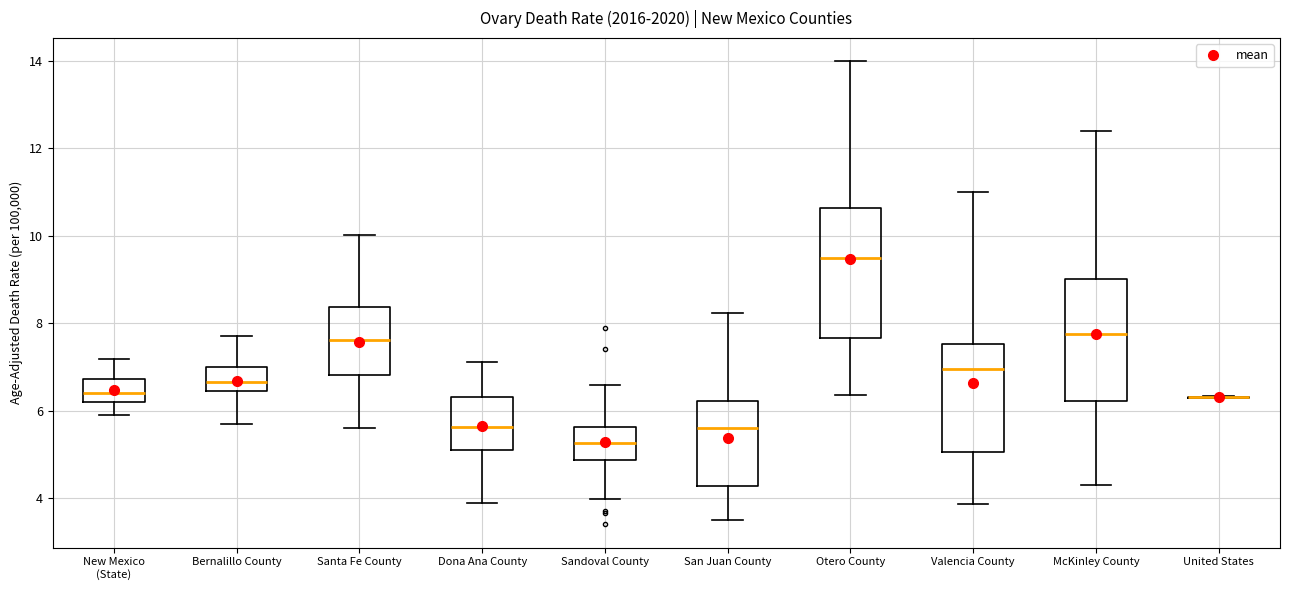

Reading left to right, read every box against the y-axis: the position of its median line, the range the box covers, and the ends of its whiskers. The values are not printed on the chart, so give them approximately, as read against the axis.

New Mexico (State): median 6.4, box 6.2 to 6.8, whiskers 6.0 to 7.2
Bernalillo County: median 6.6, box 6.4 to 7.0, whiskers 5.8 to 7.8
Santa Fe County: median 7.6, box 6.8 to 8.4, whiskers 5.6 to 10.0
Dona Ana County: median 5.6, box 5.0 to 6.4, whiskers 4.0 to 7.2
Sandoval County: median 5.2, box 4.8 to 5.6, whiskers 4.0 to 6.6
San Juan County: median 5.6, box 4.2 to 6.2, whiskers 3.4 to 8.2
Otero County: median 9.6, box 7.6 to 10.6, whiskers 6.4 to 14.0
Valencia County: median 7.0, box 5.0 to 7.6, whiskers 3.8 to 11.0
McKinley County: median 7.8, box 6.2 to 9.0, whiskers 4.4 to 12.4
United States: box collapsed to a line at 6.4, whiskers 6.4 to 6.4